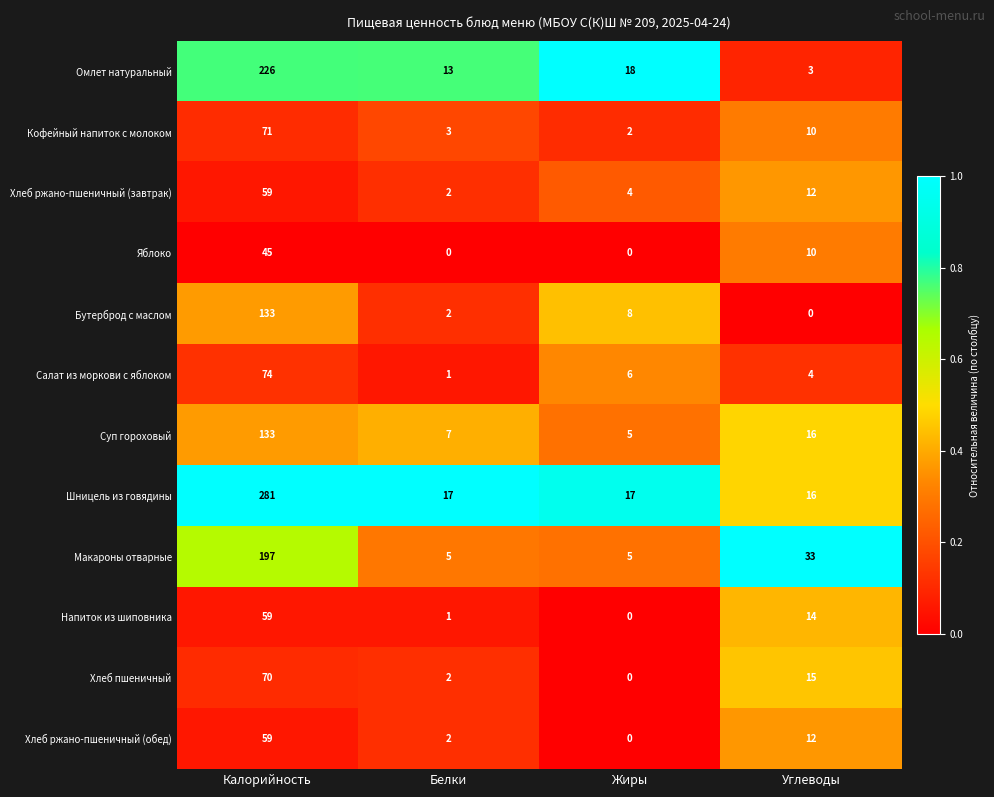

Which label corresponds to the largest value in the chart?

Калорийность